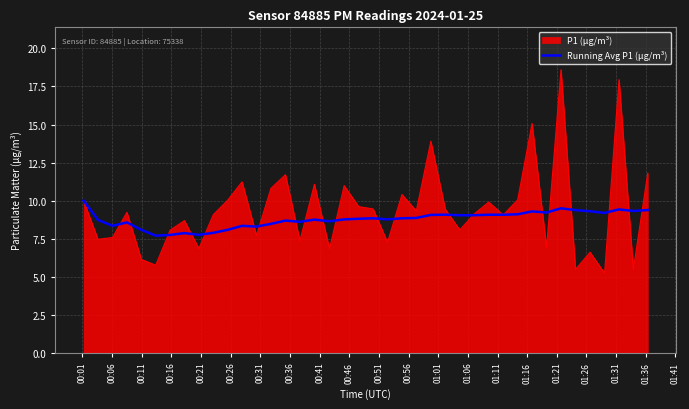

What is the smallest value displayed?

5.2